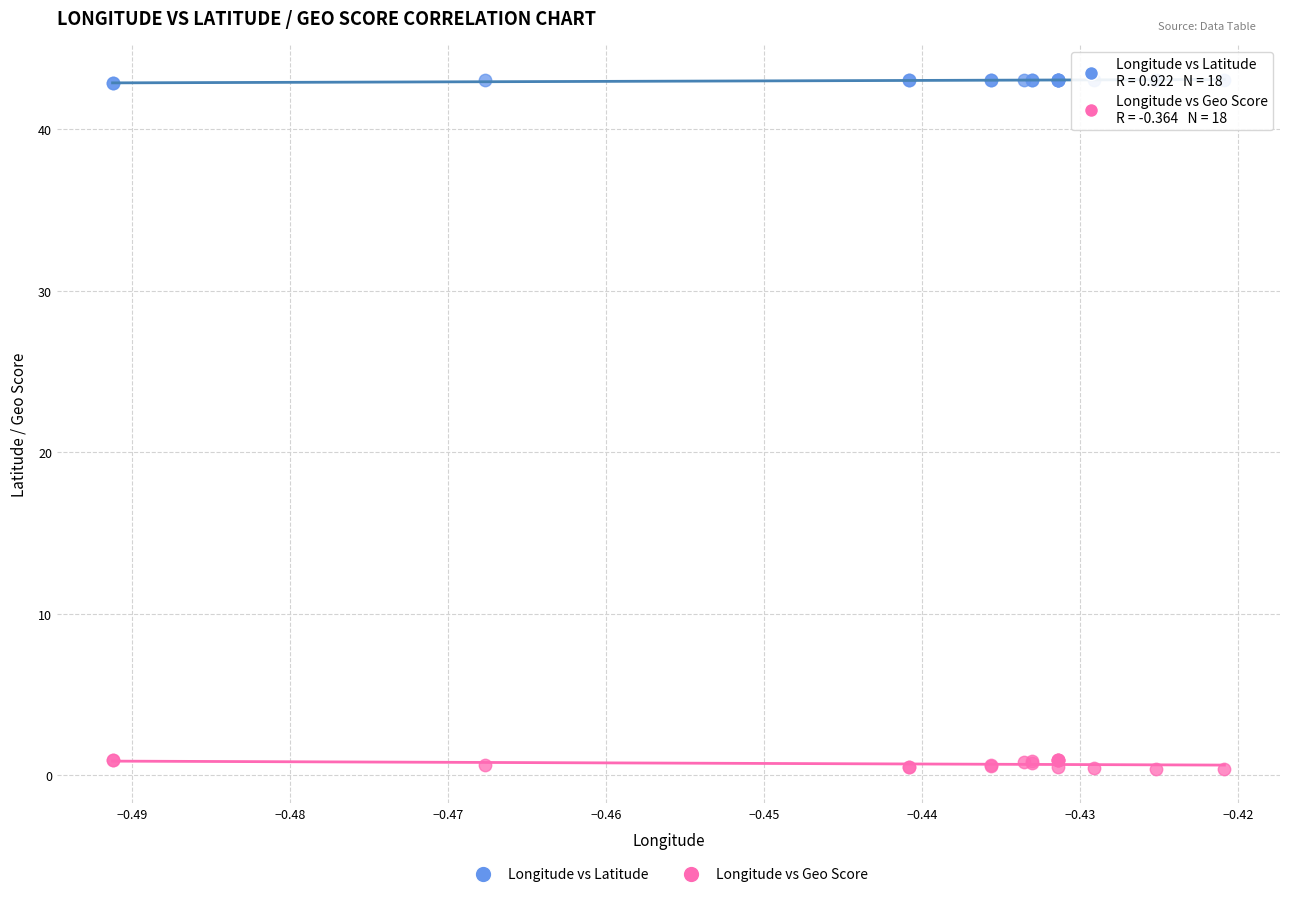

Which series contains the highest Y value?

Longitude vs Latitude